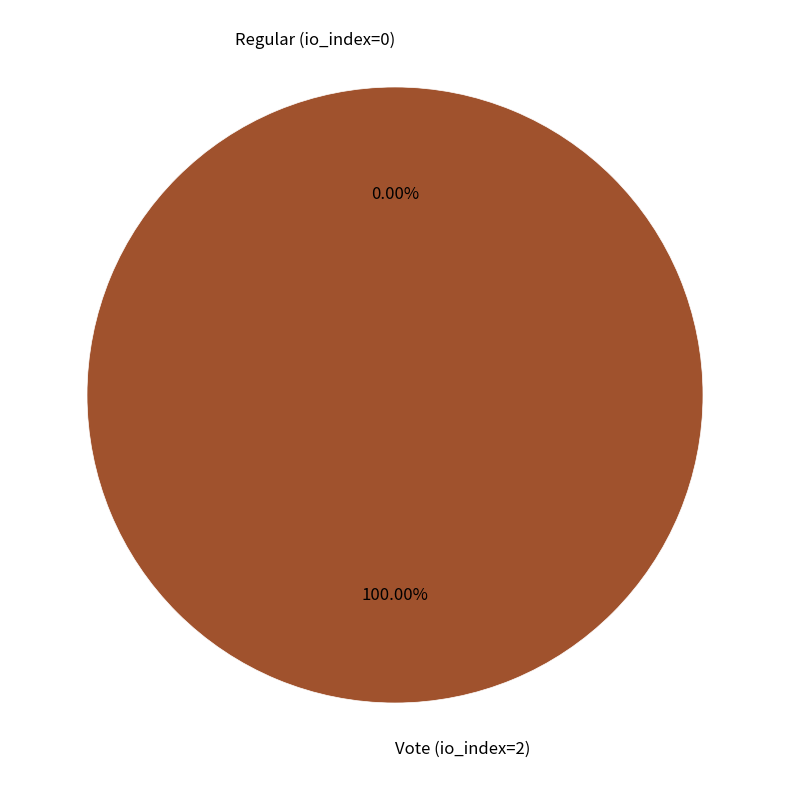

Which slice is the largest?

Vote (io_index=2)